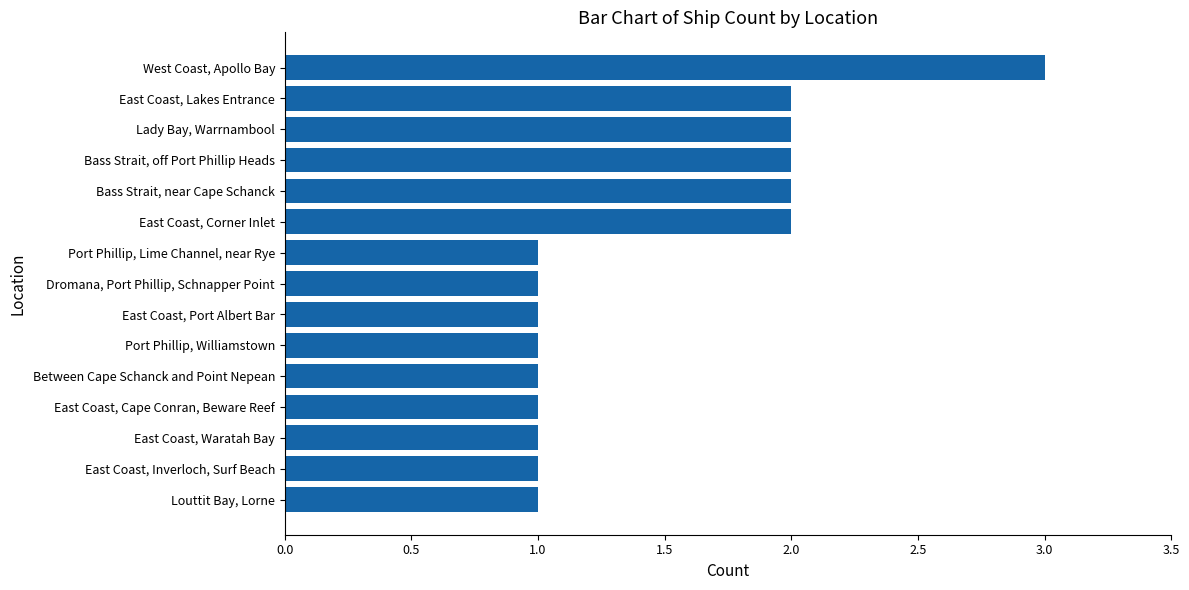

What is the sum of all values?

22